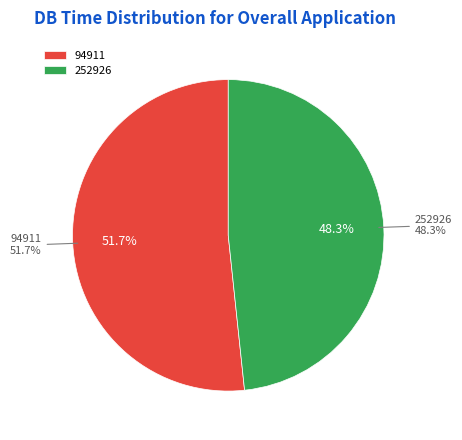

True or false: 252926 accounts for 48% of the total.

True